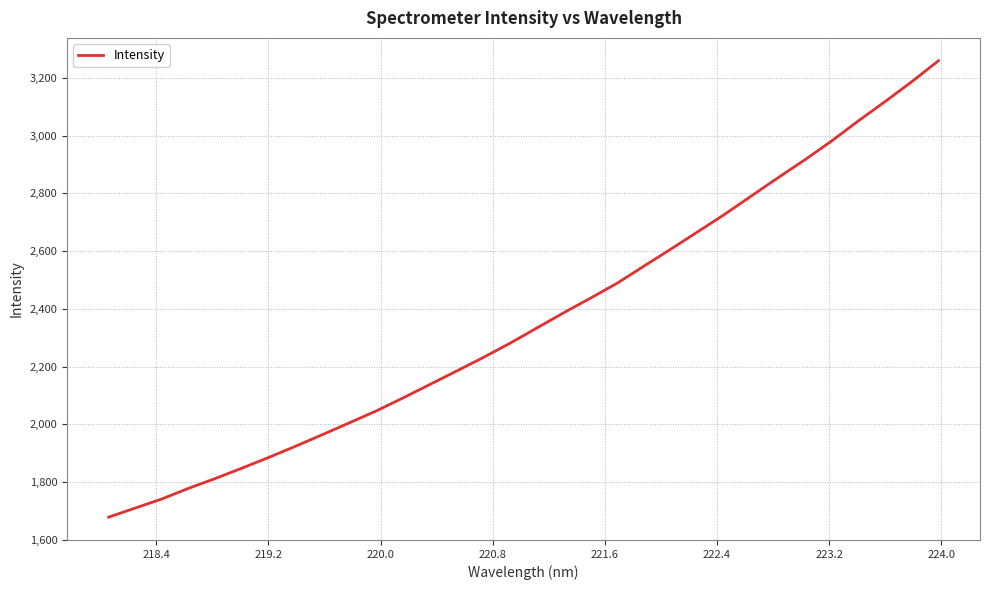

What is the average value?

2365.3